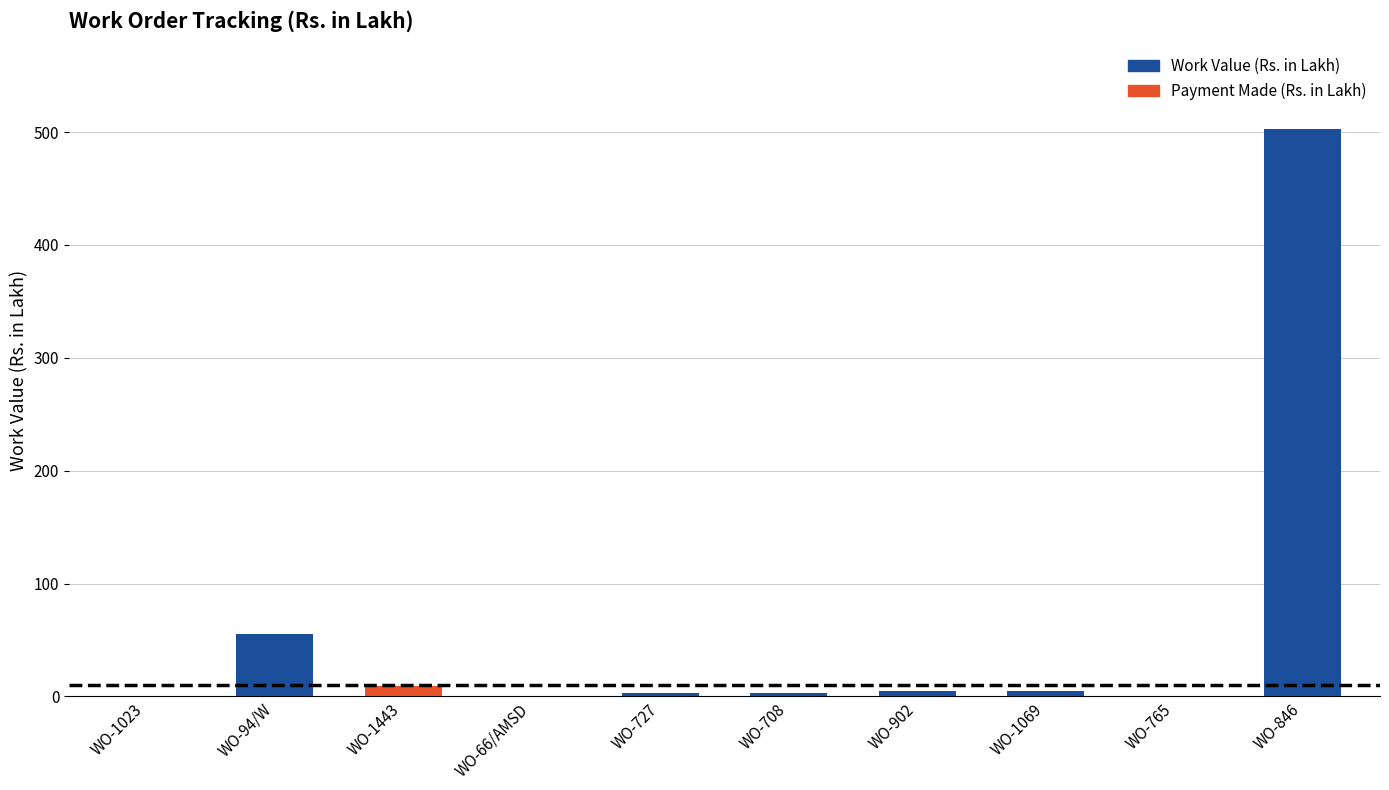

Rank the categories by value from lowest to highest.

WO-1023, WO-765, WO-66/AMSD, WO-727, WO-708, WO-1069, WO-902, WO-1443, WO-94/W, WO-846